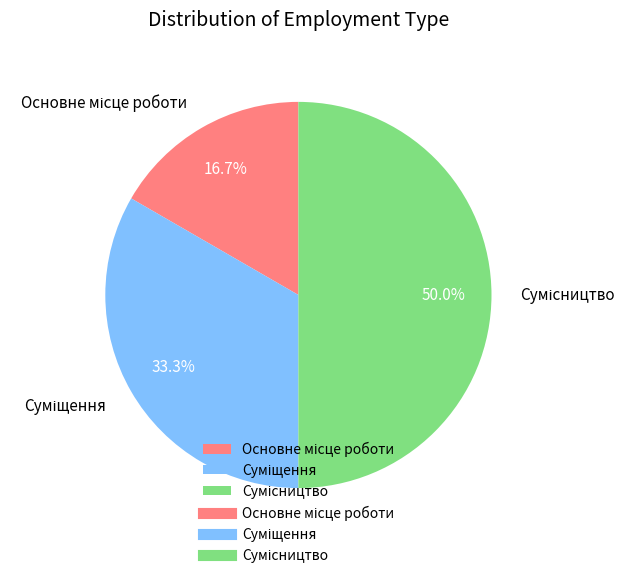

Between Сумісництво and Суміщення, which is larger?

Сумісництво